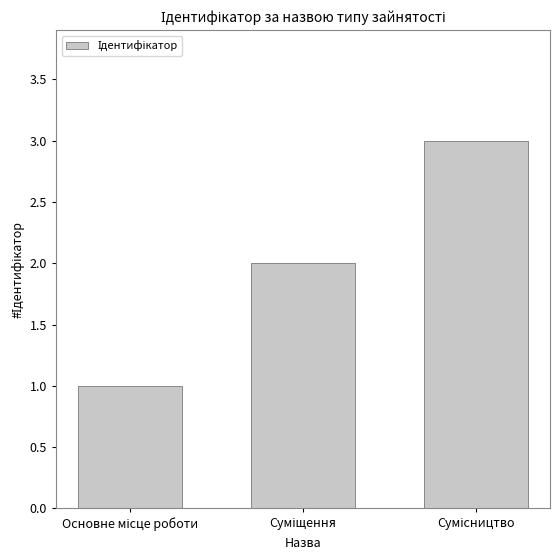

What is the difference between the maximum and minimum values?

2